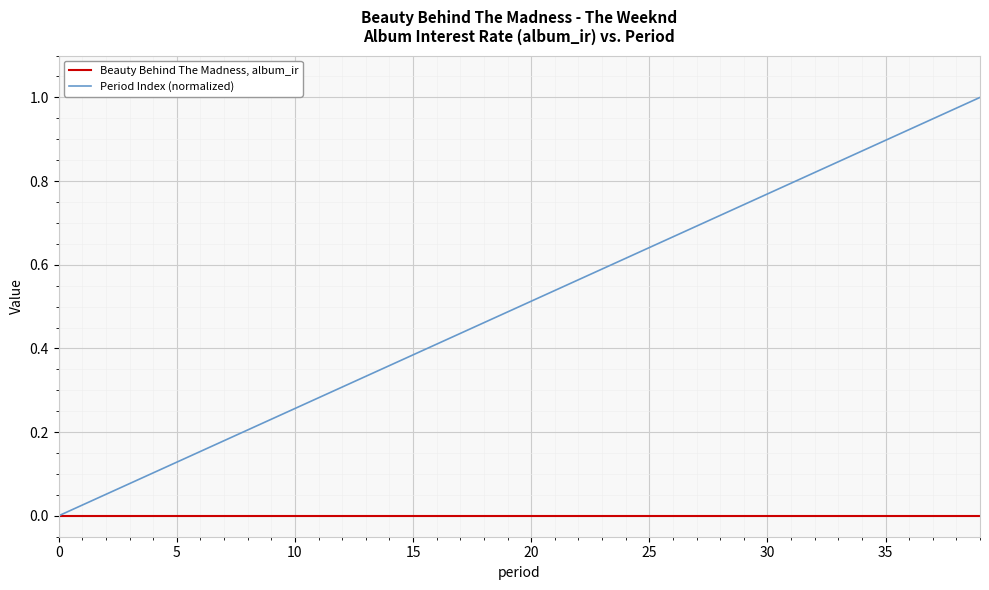

Rank the series by their average value, from lowest to highest.

Beauty Behind The Madness, album_ir, Period Index (normalized)